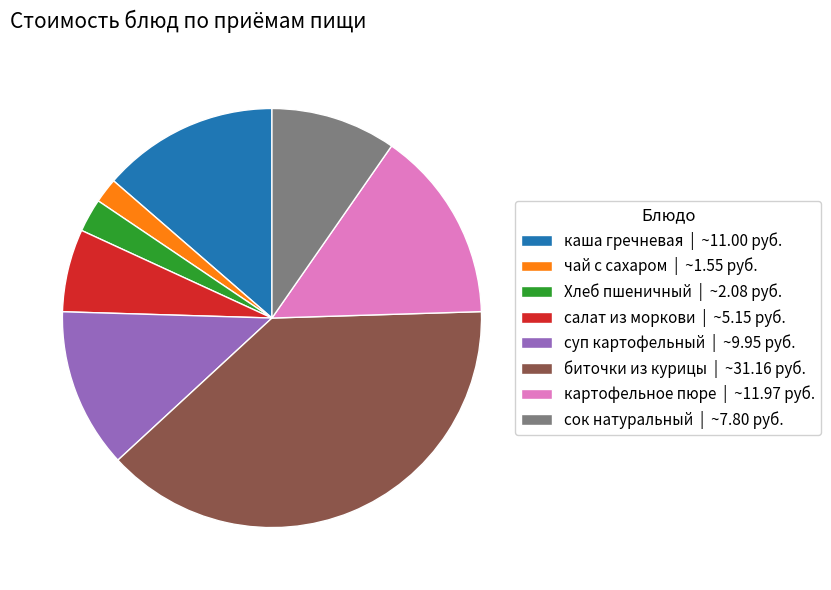

Is there any slice that represents more than half of the pie?

No